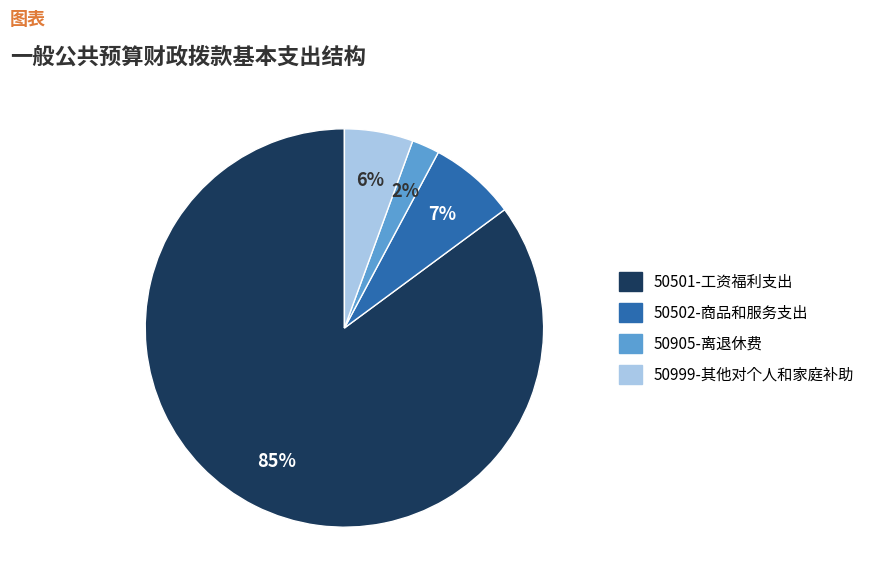

What is the smallest slice in the pie chart?

50905-离退休费